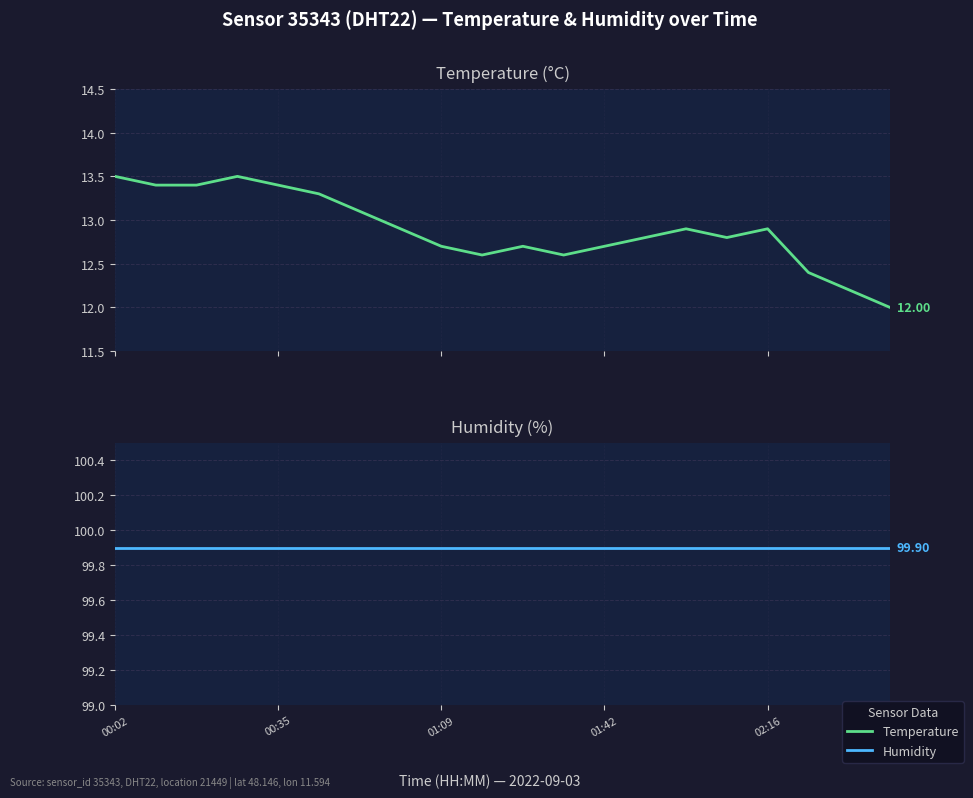

The humidity series shows 149.6 at 19. True or false?

False